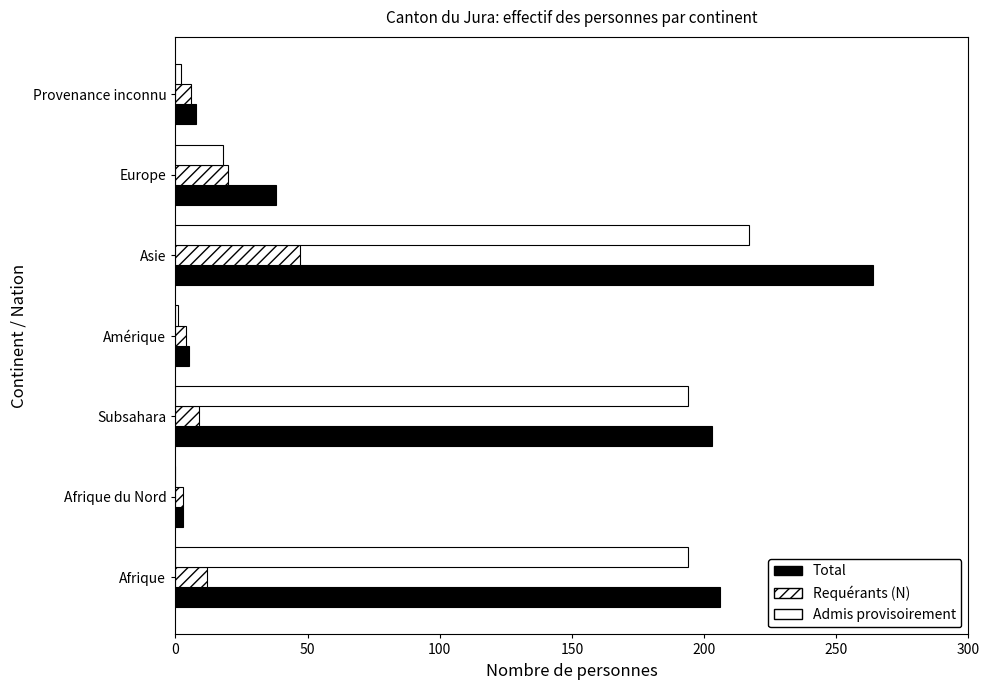

How many distinct data groups are displayed?

3